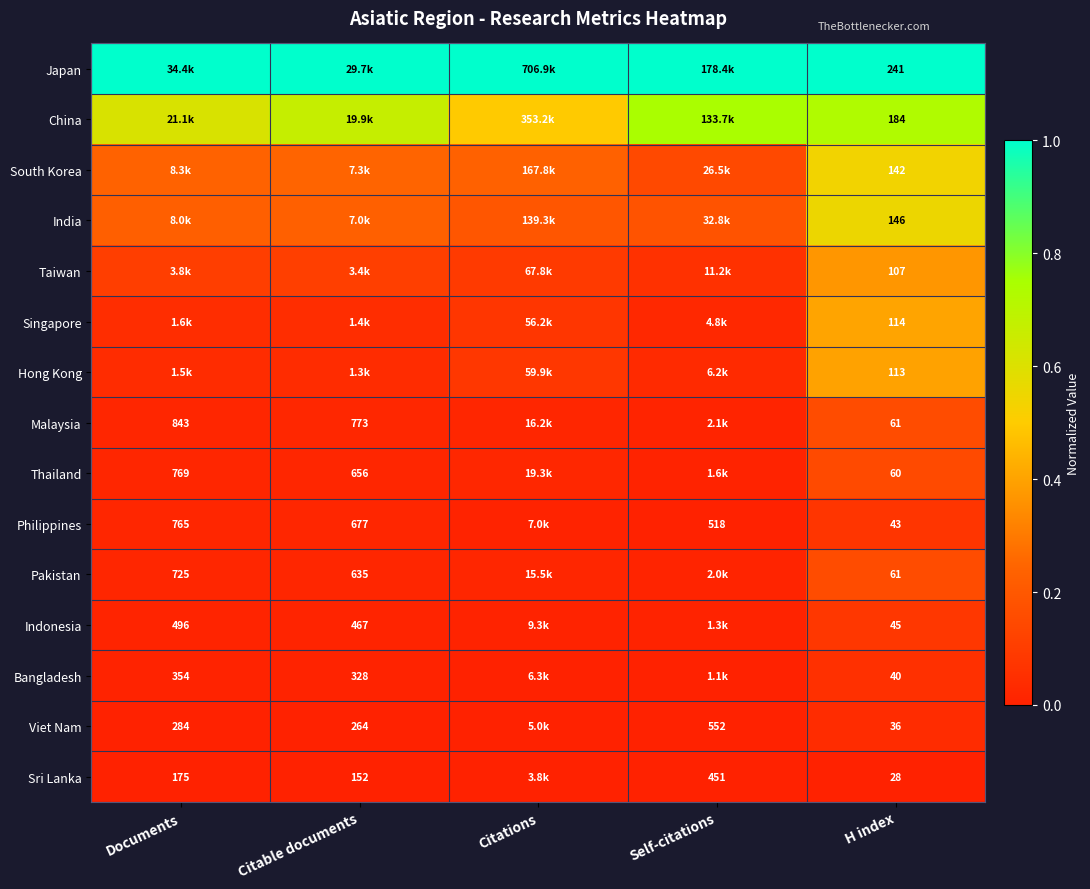

The Taiwan series shows 0.1 at Documents. True or false?

False